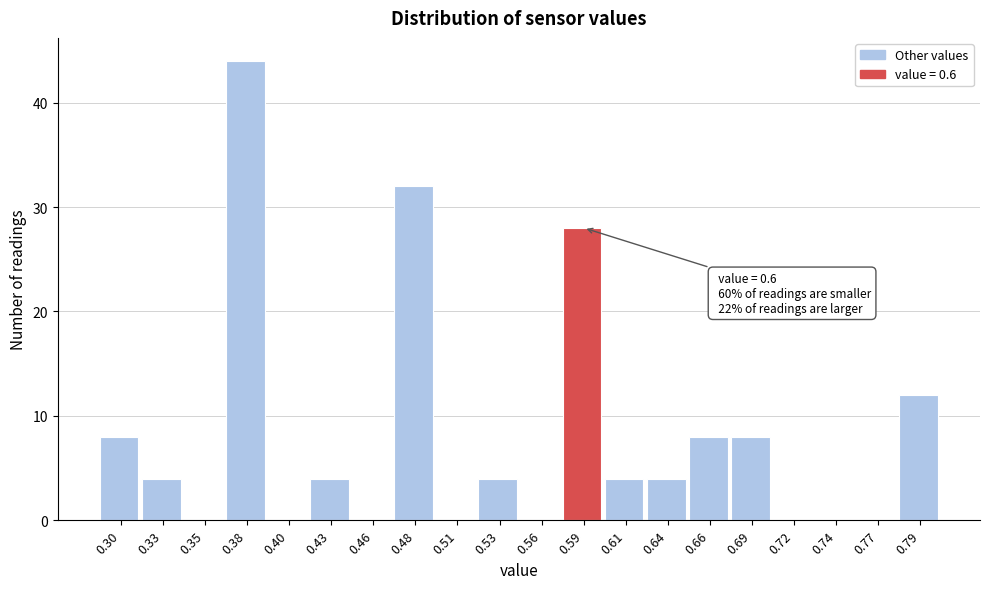

Reading right to left, extract all data points from this chart.

0.79=12	0.77=0	0.74=0	0.72=0	0.69=8	0.66=8	0.64=4	0.61=4	0.59=28	0.56=0	0.53=4	0.51=0	0.48=32	0.46=0	0.43=4	0.40=0	0.38=44	0.35=0	0.33=4	0.30=8